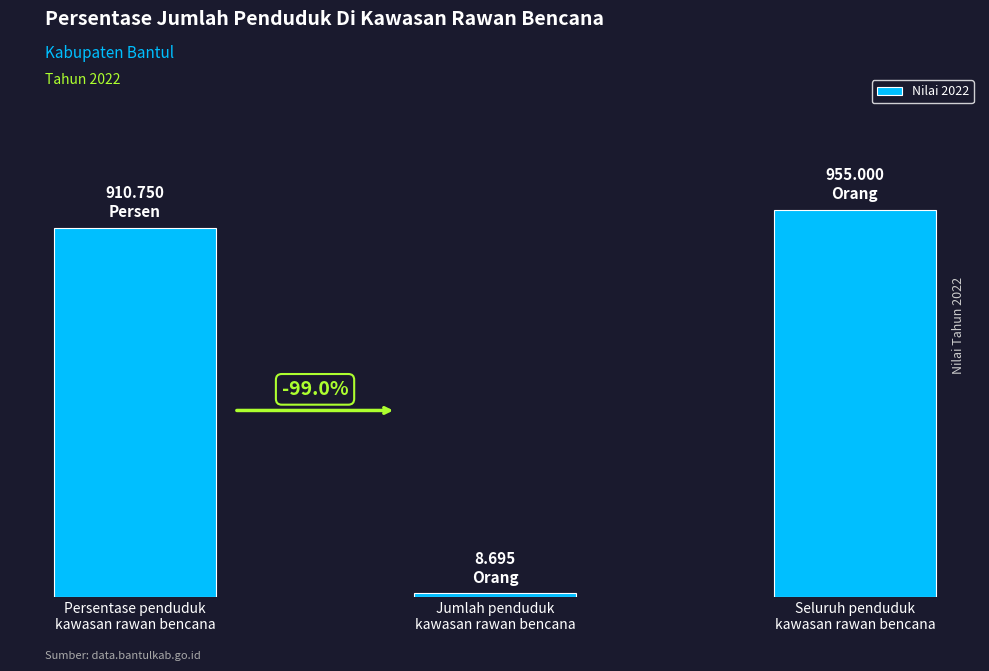

Between Seluruh penduduk
kawasan rawan bencana and Jumlah penduduk
kawasan rawan bencana, which is larger?

Seluruh penduduk
kawasan rawan bencana